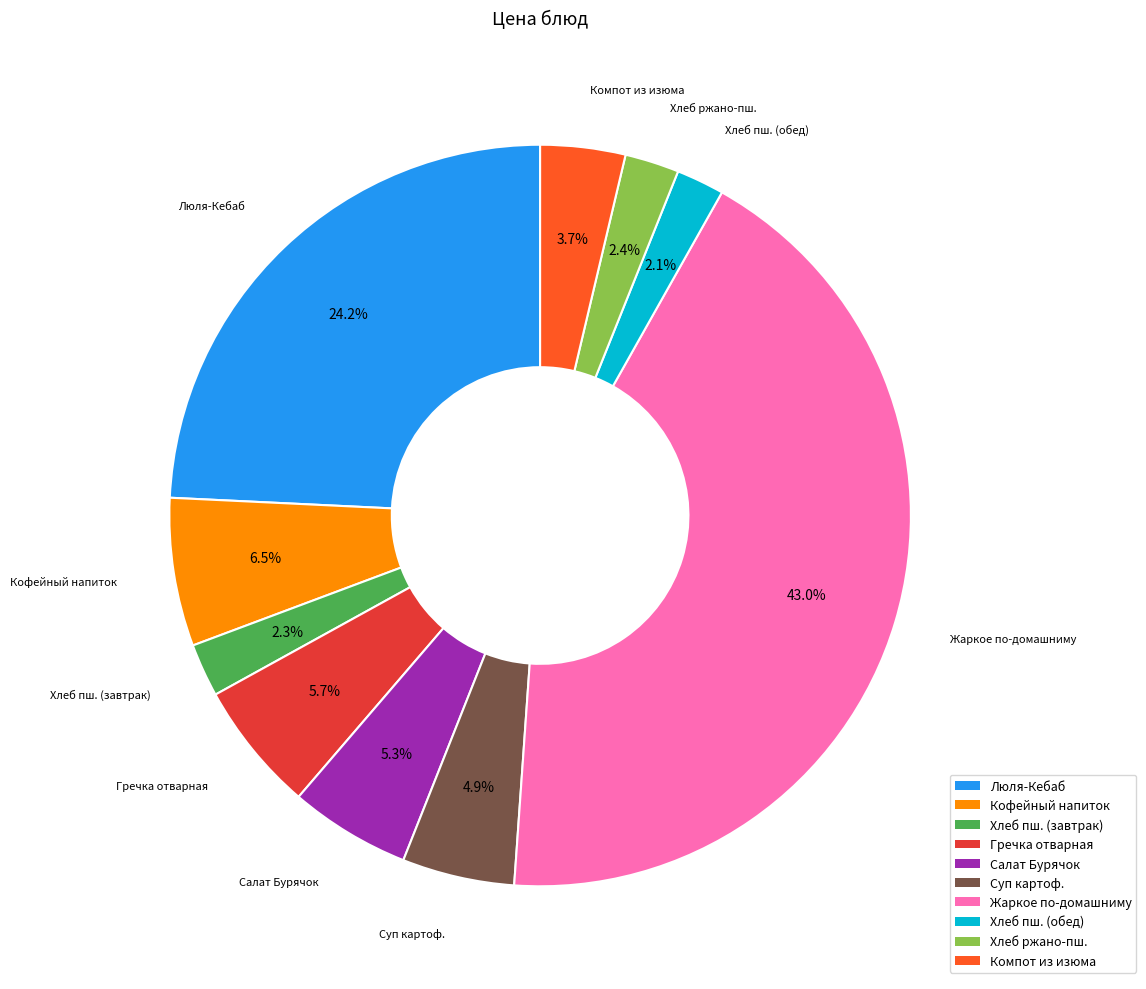

Is there a majority slice in this chart?

No